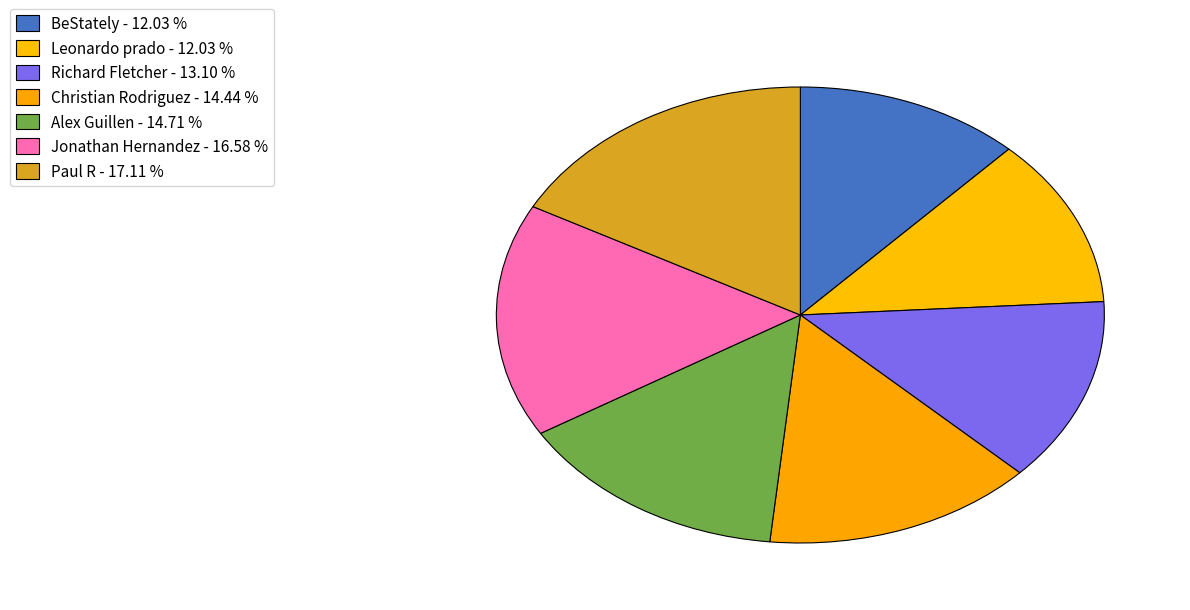

How many slices are in this pie chart?

7